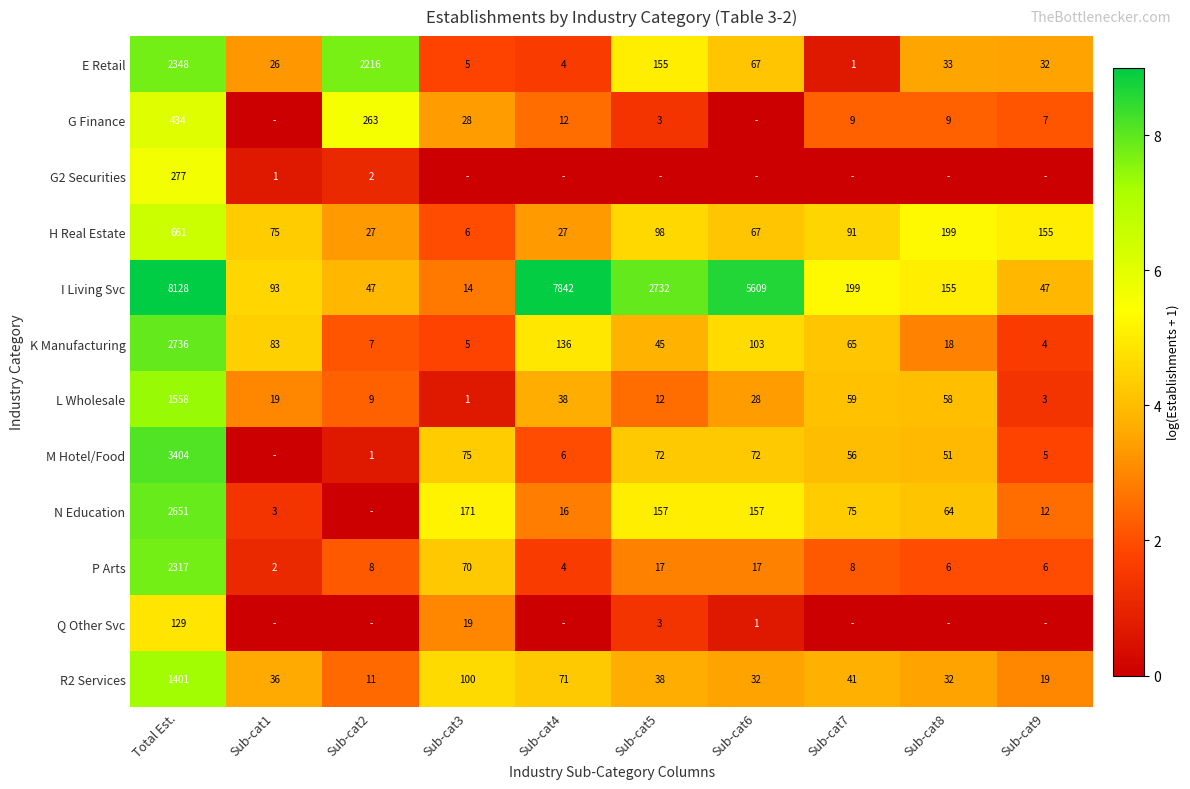

List the labels in order of K Manufacturing value, largest first.

Total Est., Sub-cat4, Sub-cat6, Sub-cat1, Sub-cat7, Sub-cat5, Sub-cat8, Sub-cat2, Sub-cat3, Sub-cat9